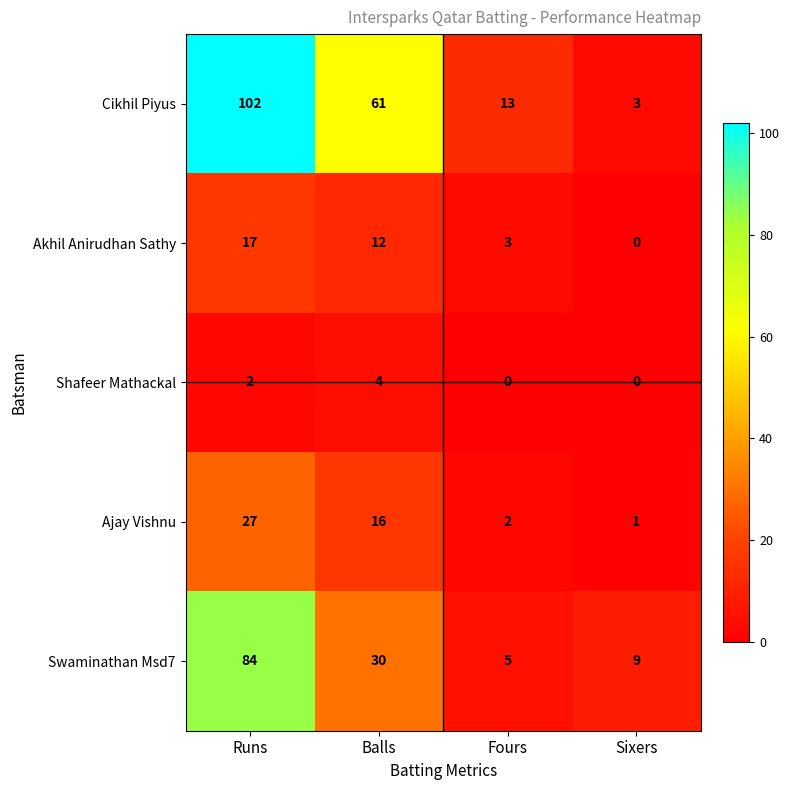

The Cikhil Piyus series shows 61 at Balls. True or false?

True